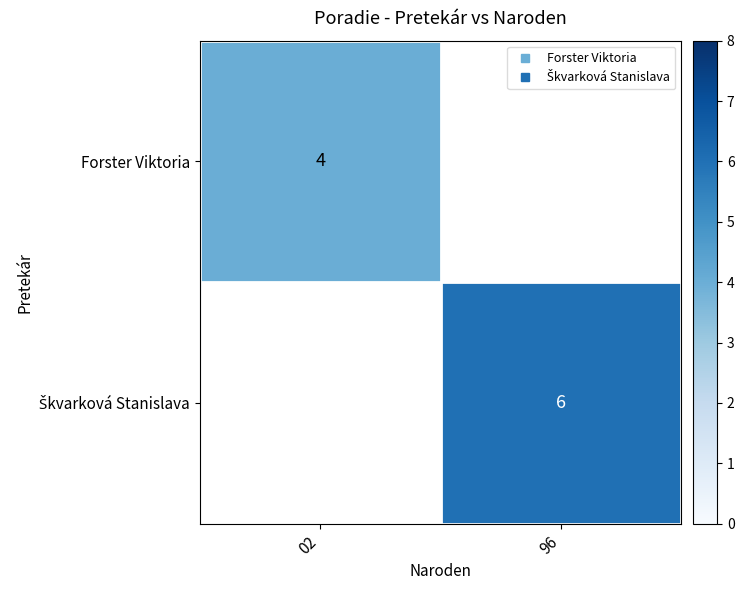

Which category has the lowest value in the Škvarková Stanislava series?

02